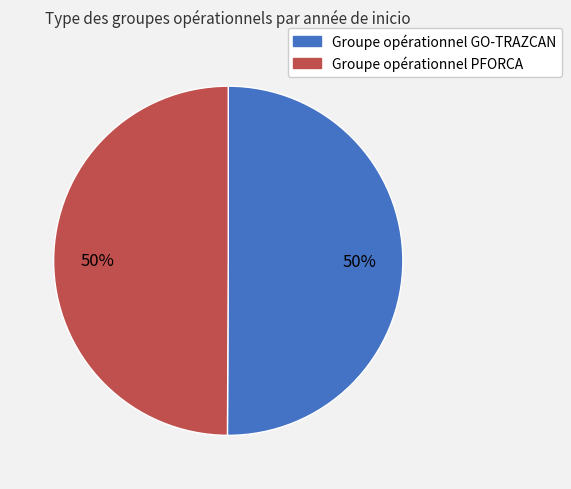

Do Groupe opérationnel PFORCA and Groupe opérationnel GO-TRAZCAN together represent more than half of the pie?

Yes